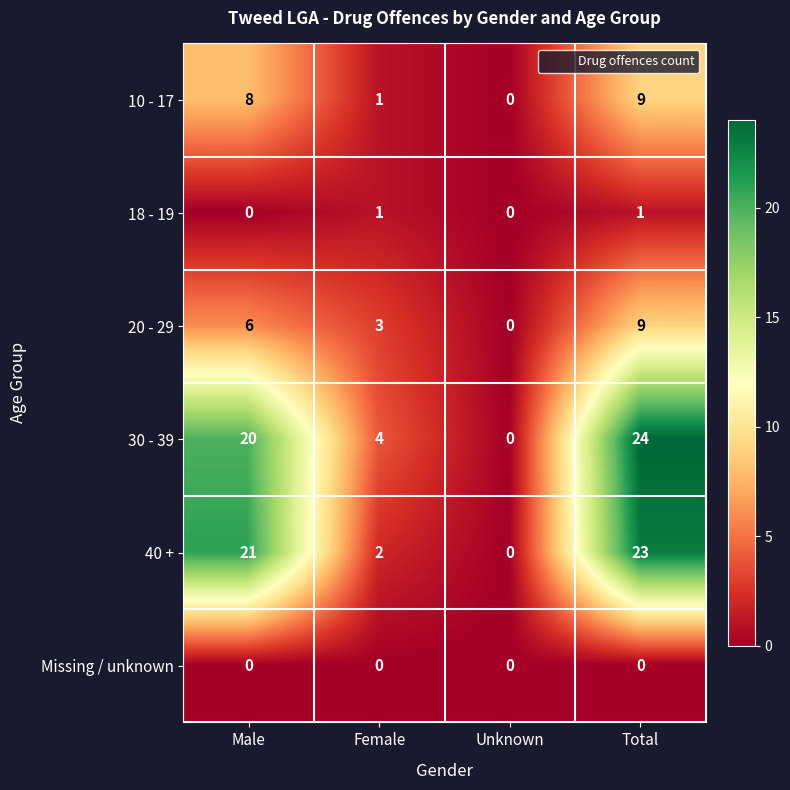

How many values in the 18 - 19 series are below 1?

2